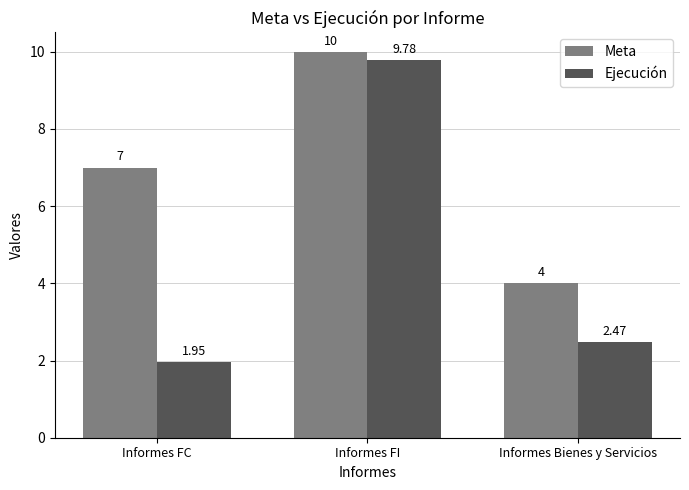

What is the label of the 3rd bar from the left?

Informes Bienes y Servicios